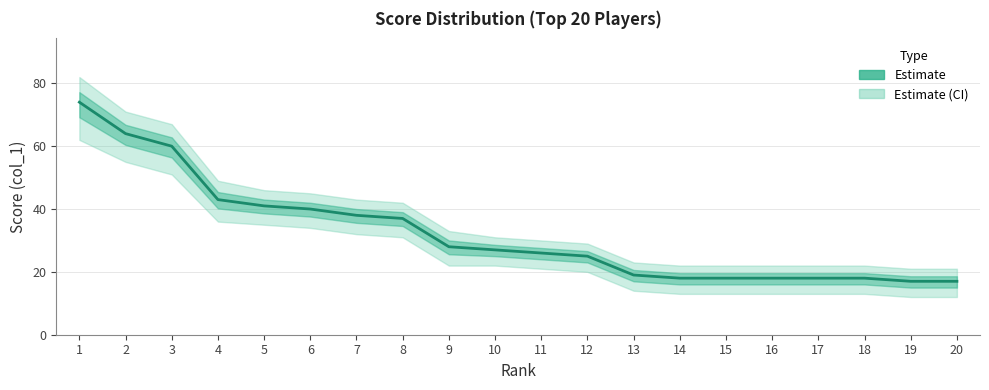

Which category has the lowest value across all series?

19